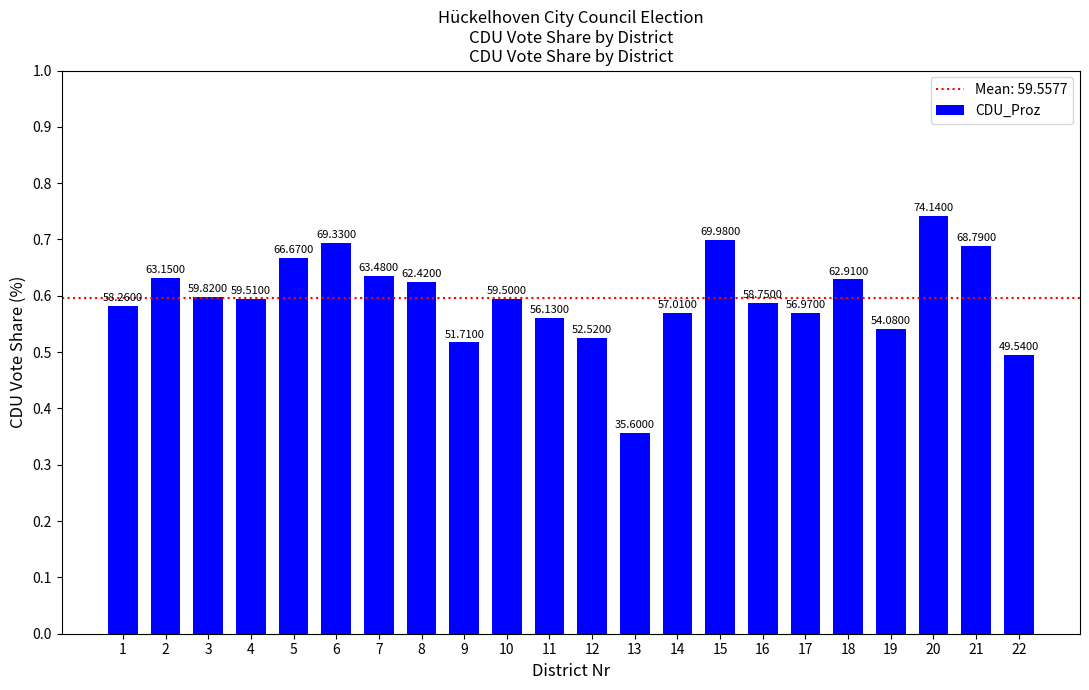

What is the value of the 22nd bar from the left?

49.5